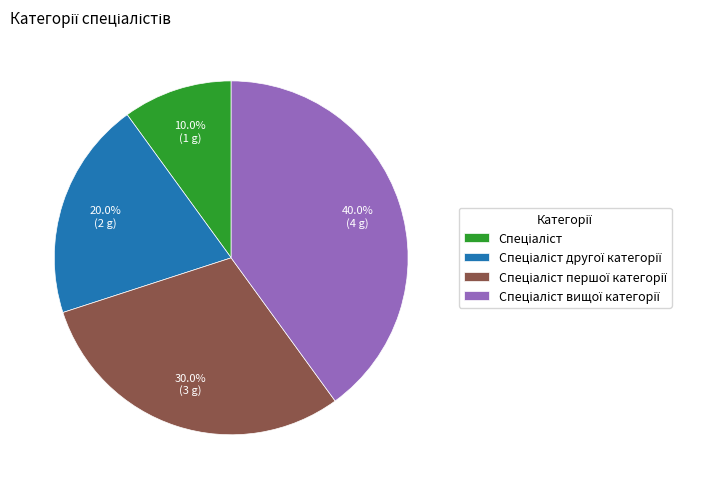

Does any single category account for the majority?

No